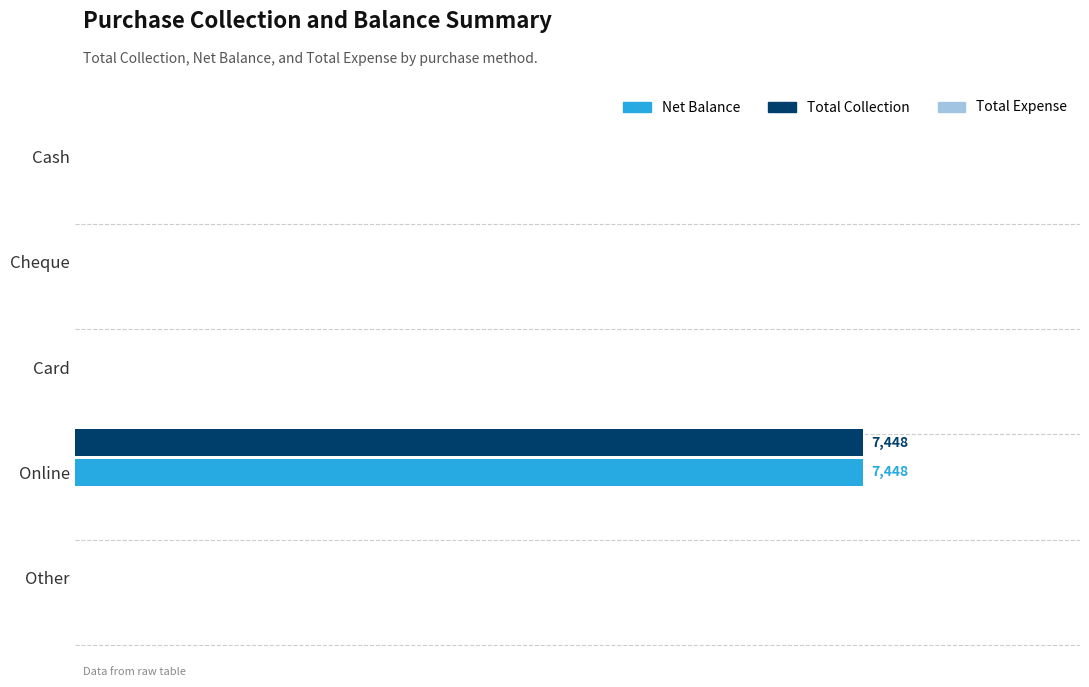

Which series has the largest range (max minus min)?

Total Collection